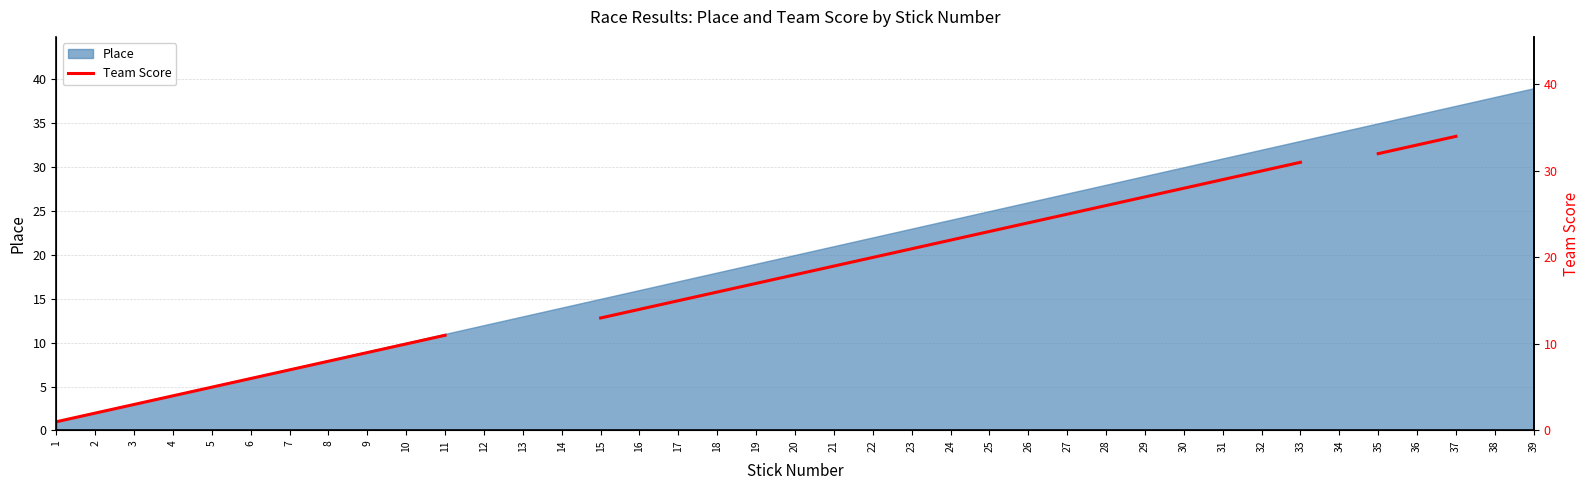

What is the approximate value at 15?

13.0